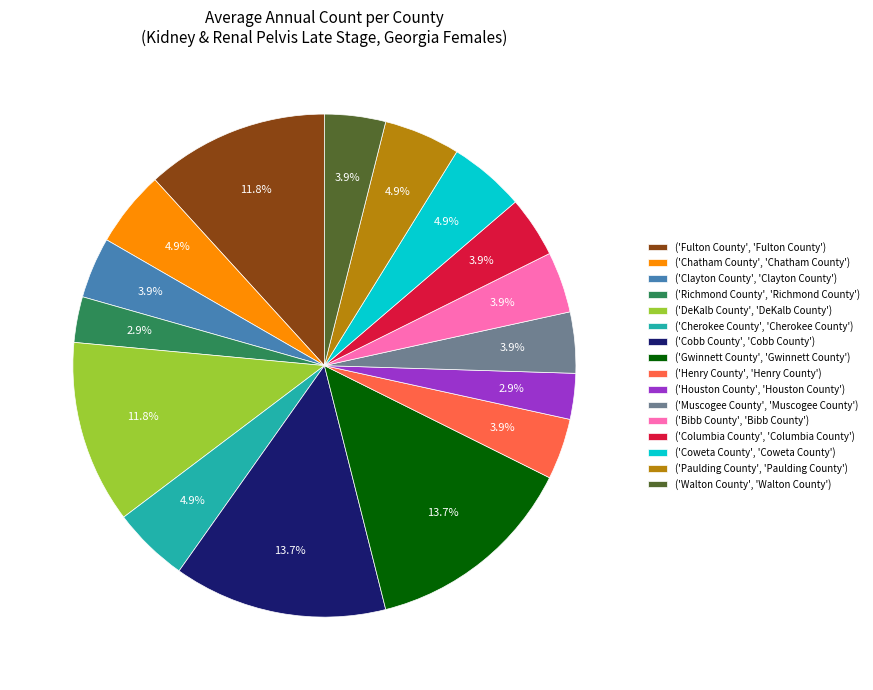

Is there any slice that represents more than half of the pie?

No